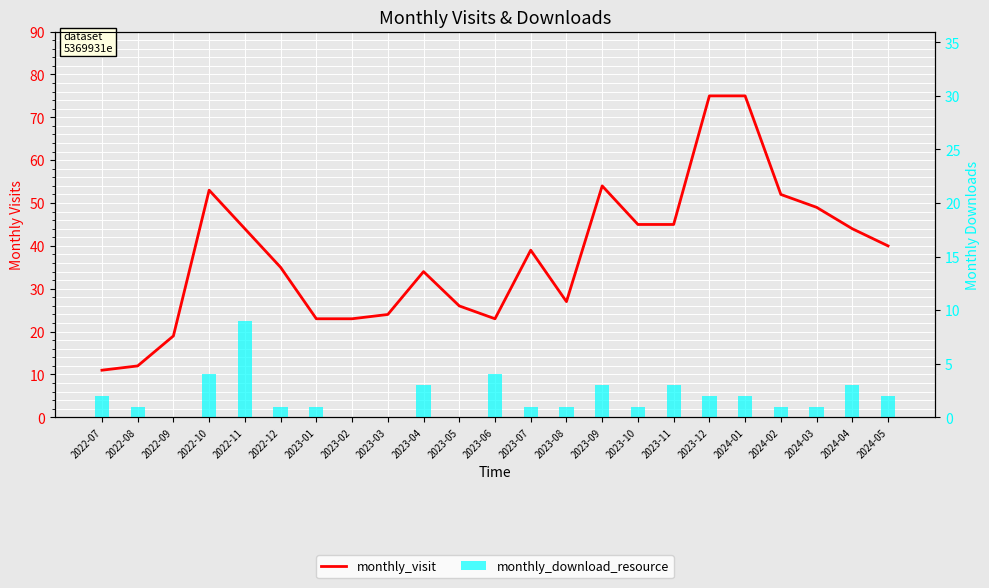

What is the maximum value for monthly_download_resource?

9